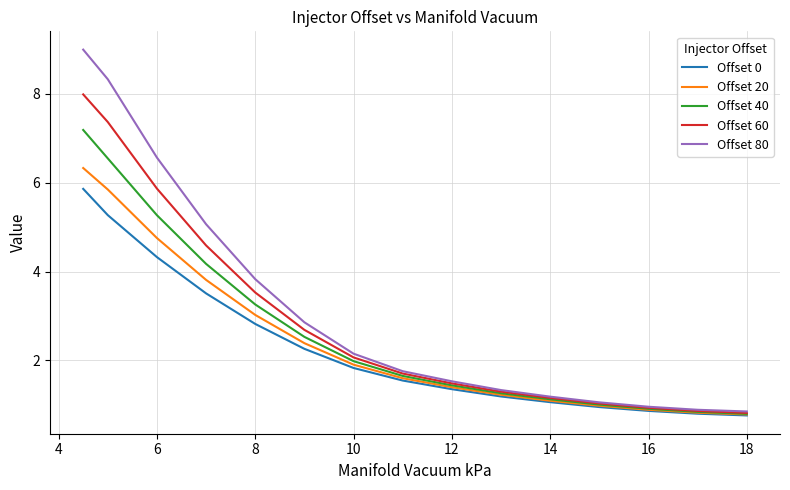

Which series has the widest spread of values?

Offset 80